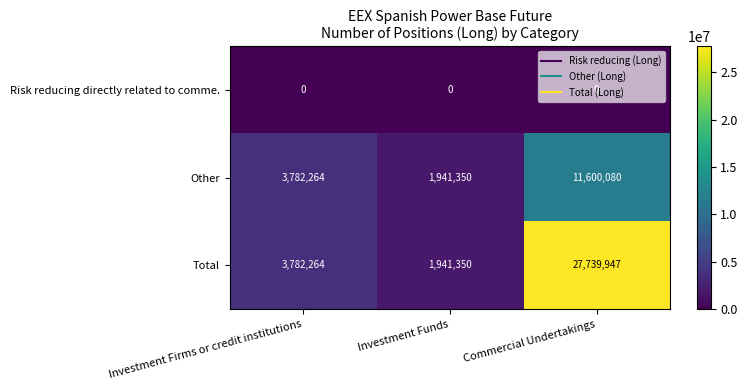

What is the sum of all Total values?

33463561